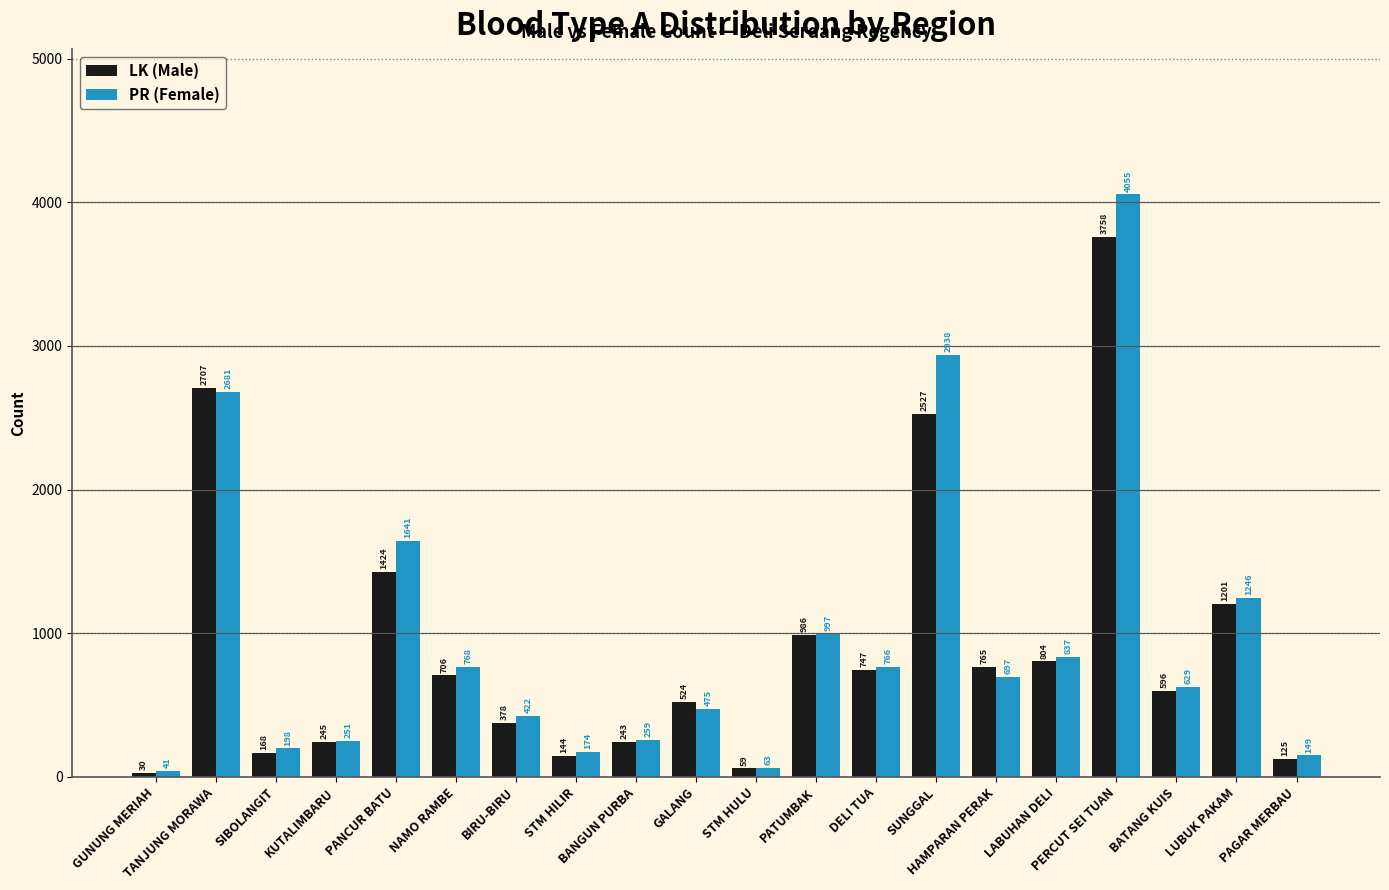

Count the number of categories in the chart.

20